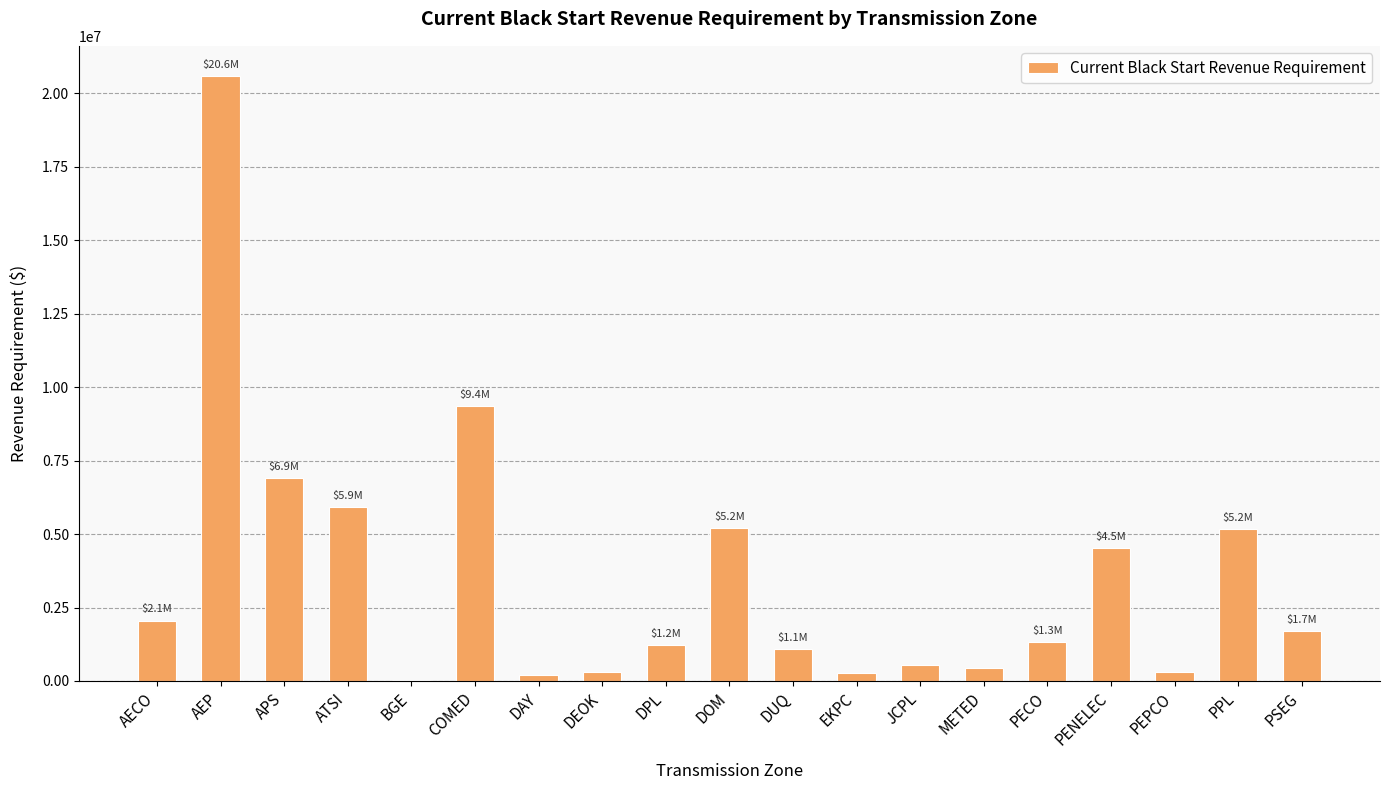

Is it true that the value at APS is 6907843.3?

True